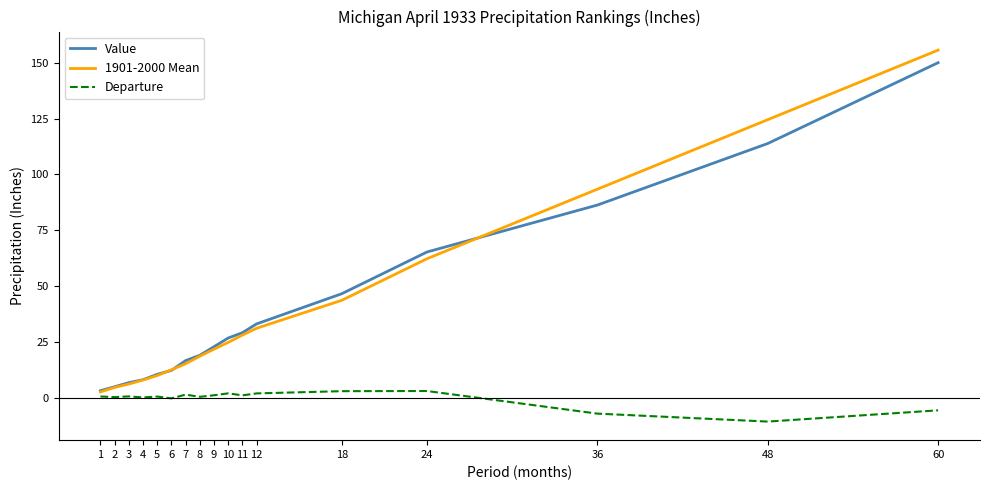

Is it true that 1901-2000 Mean equals 93.4 at 36?

True